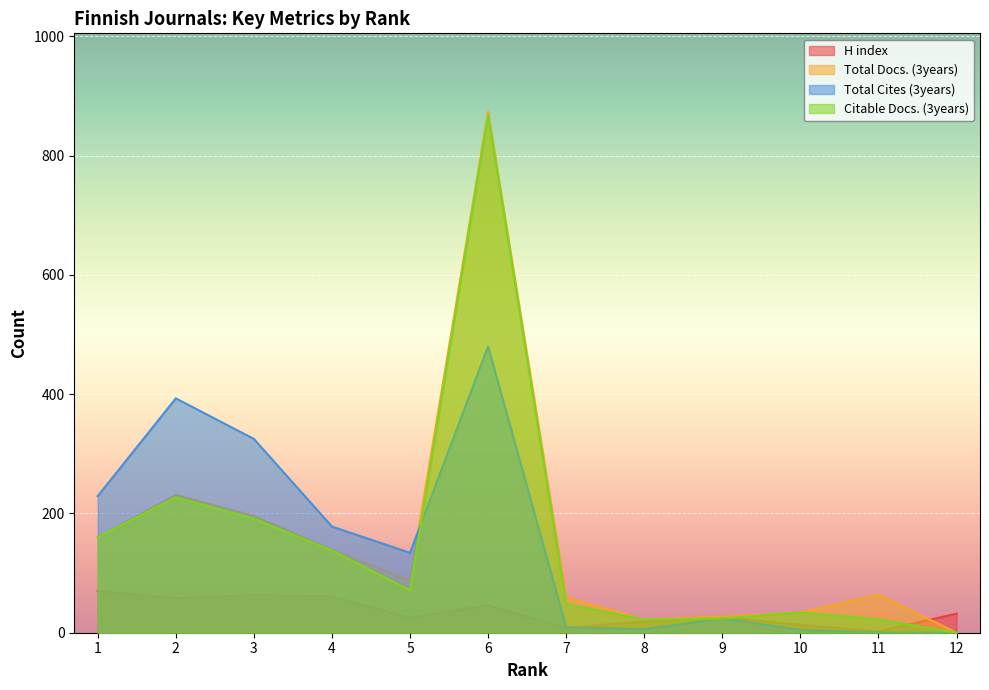

How many categories are shown in the chart?

12